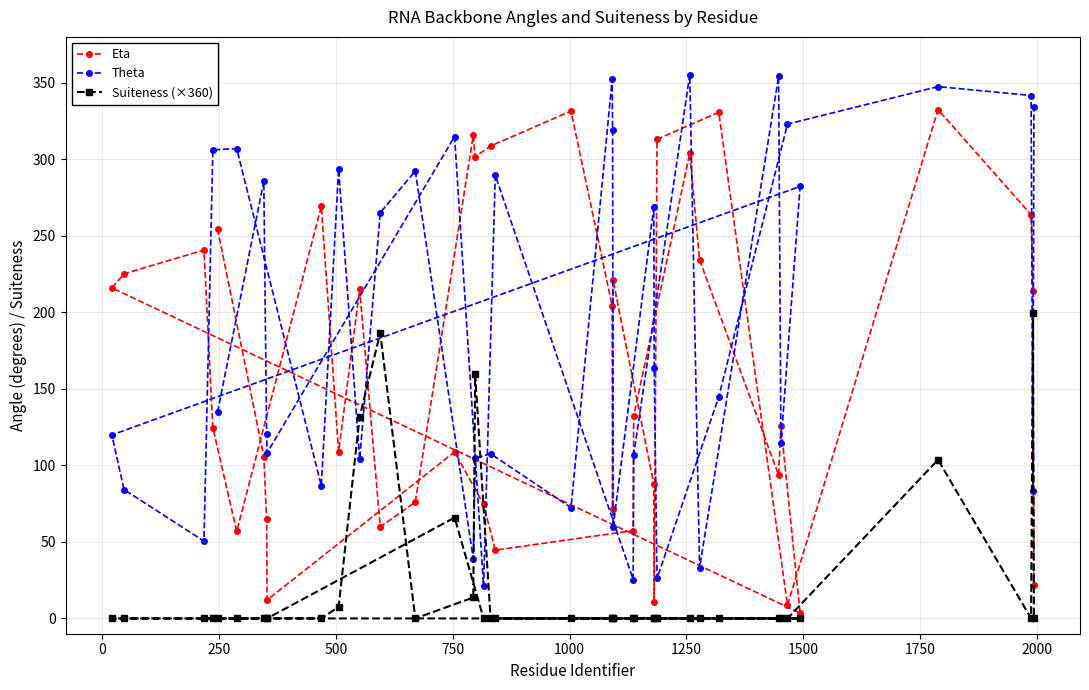

What is the value of the Theta point at the 40th from the left?

334.2